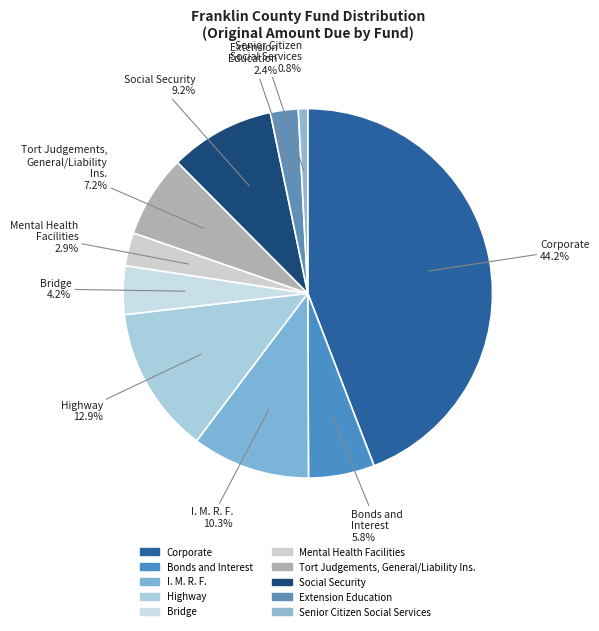

How many slices are in this pie chart?

10